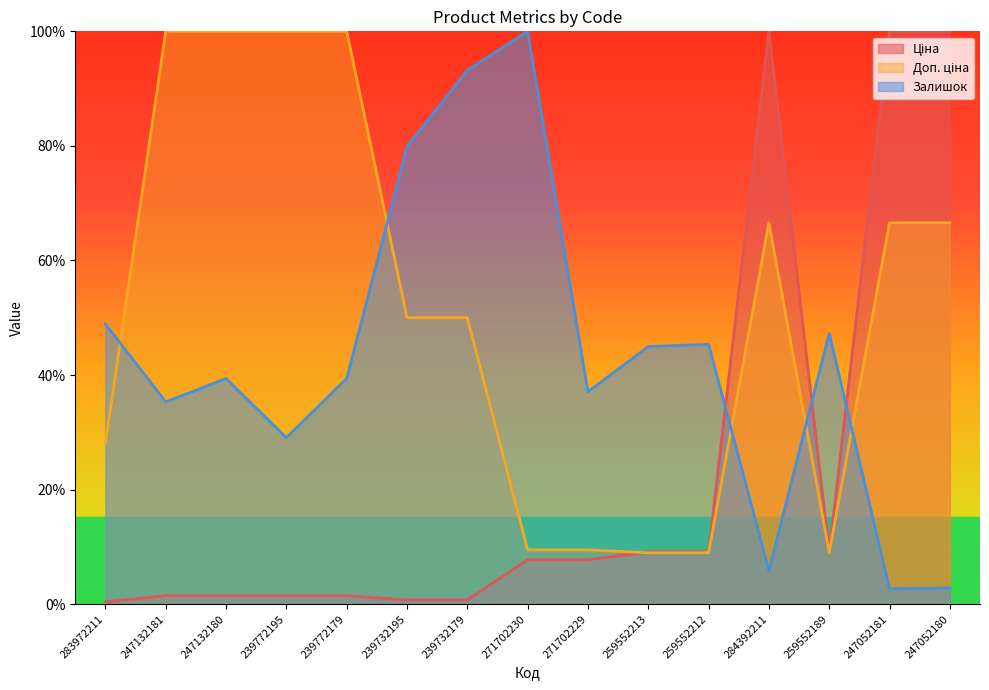

What is the greatest value displayed?

100.0